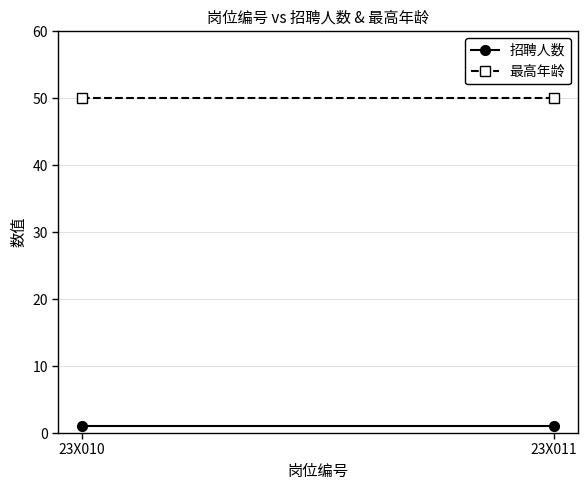

Which series changed the most between 23X010 and 23X011?

招聘人数